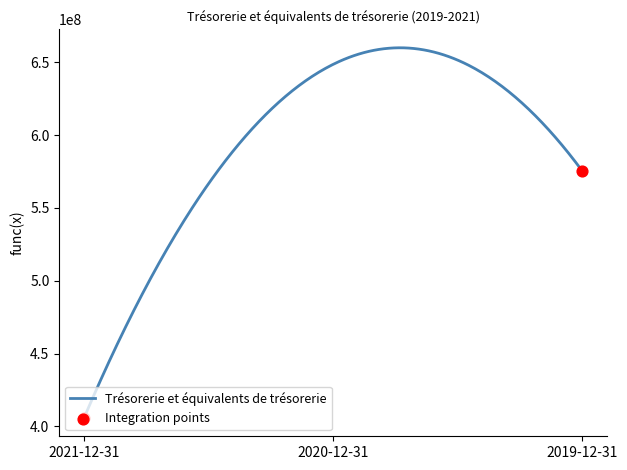

What is the minimum value shown in the chart?

405900000.0